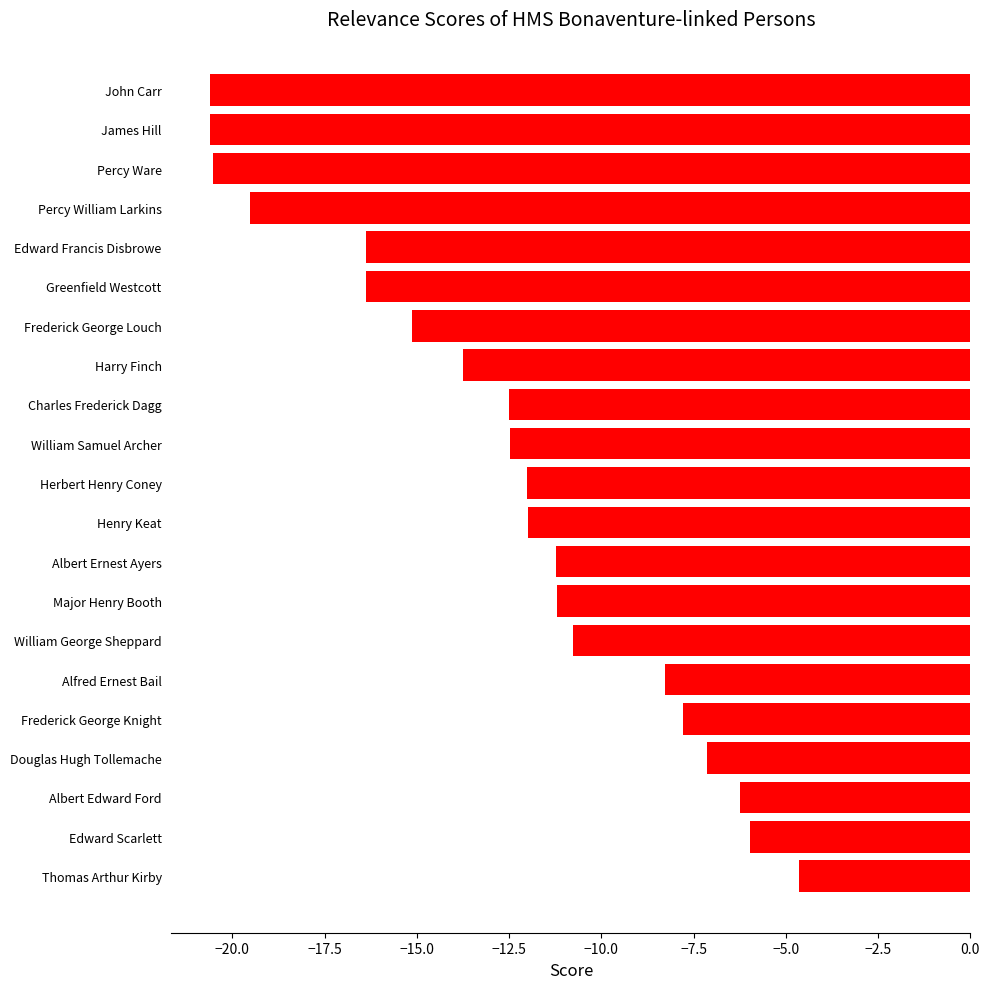

How many categories are shown in the chart?

21